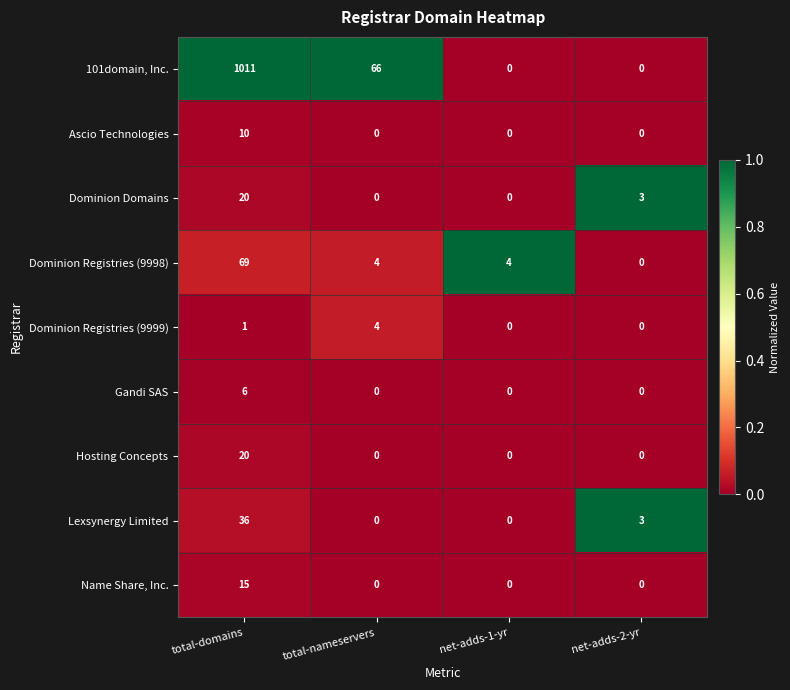

Which series changed the most between total-nameservers and net-adds-1-yr?

101domain, Inc.